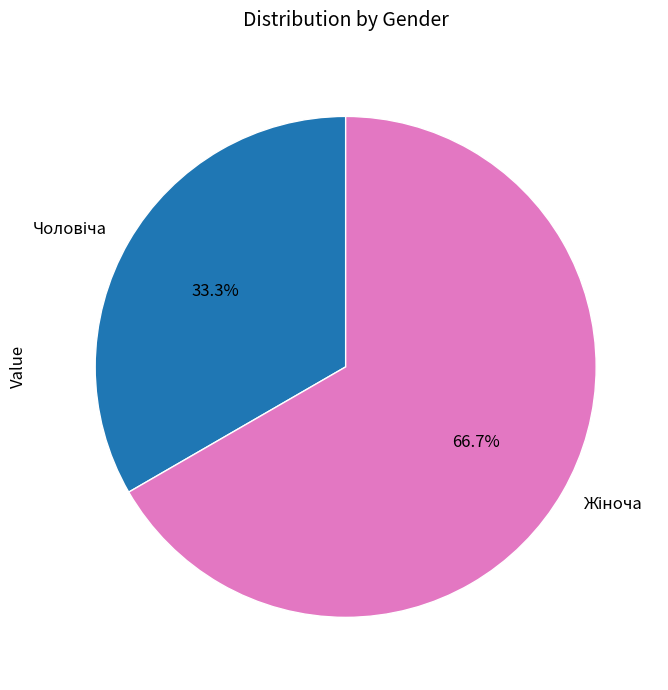

Is there a majority slice in this chart?

Yes